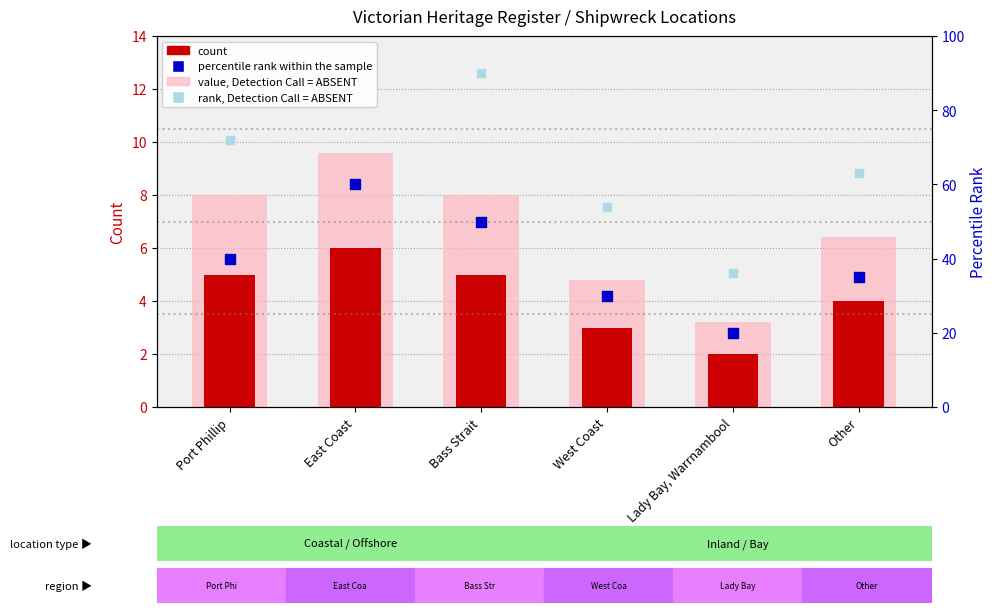

Which series reaches the minimum Y coordinate?

count